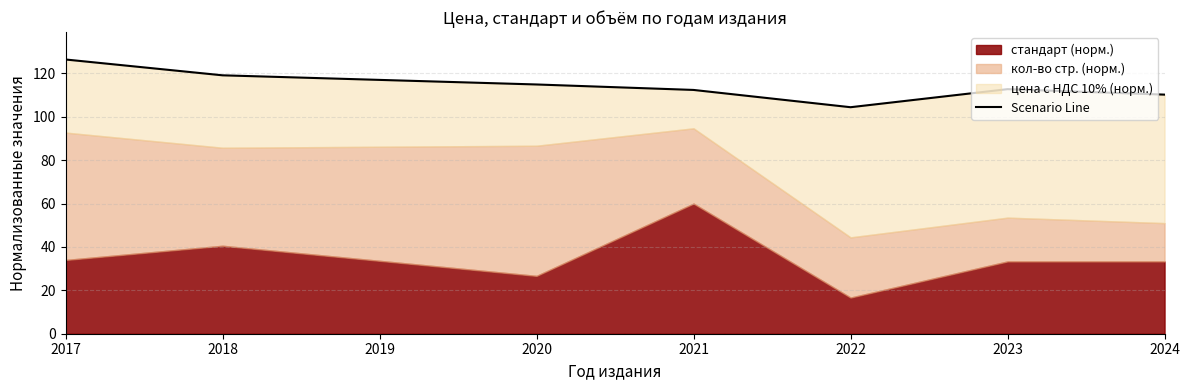

How many values are below 112?

2